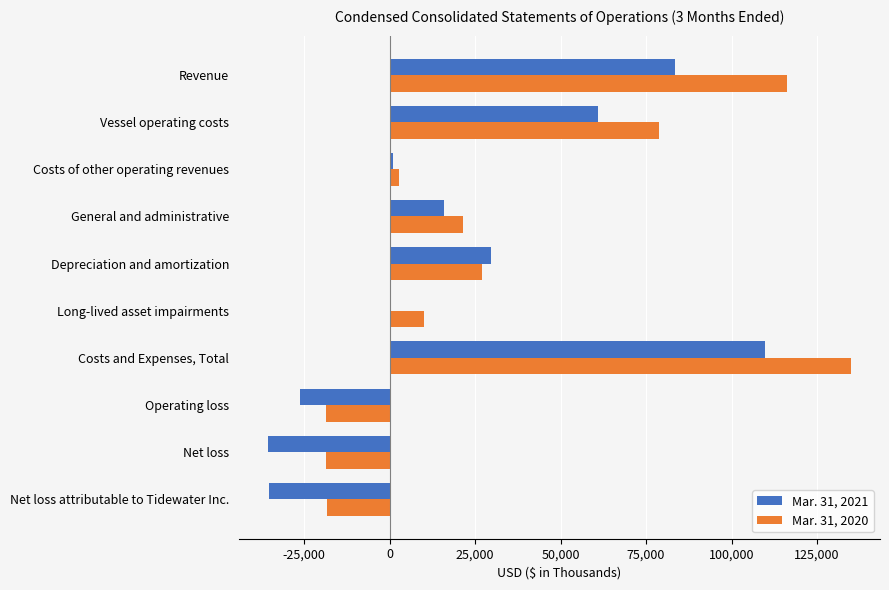

What is the greatest value displayed?

134901